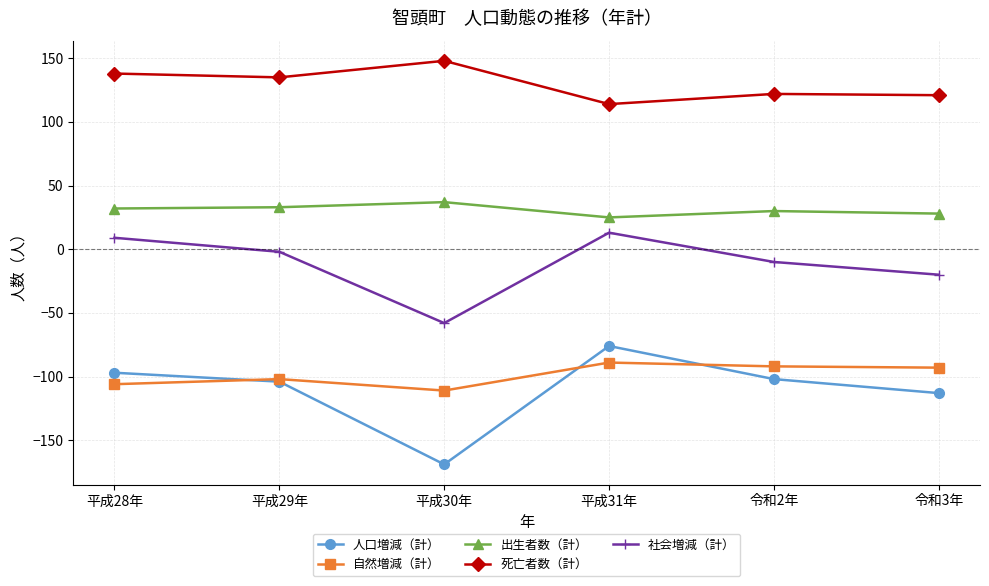

List the series in order of their peak value, lowest first.

自然増減（計）, 人口増減（計）, 社会増減（計）, 出生者数（計）, 死亡者数（計）